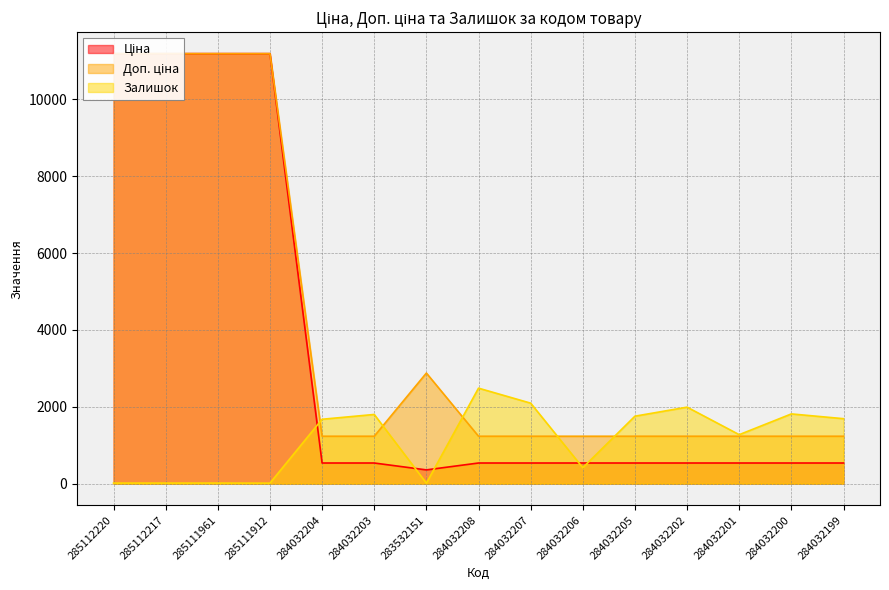

At which category does Залишок reach its first local peak?

284032203